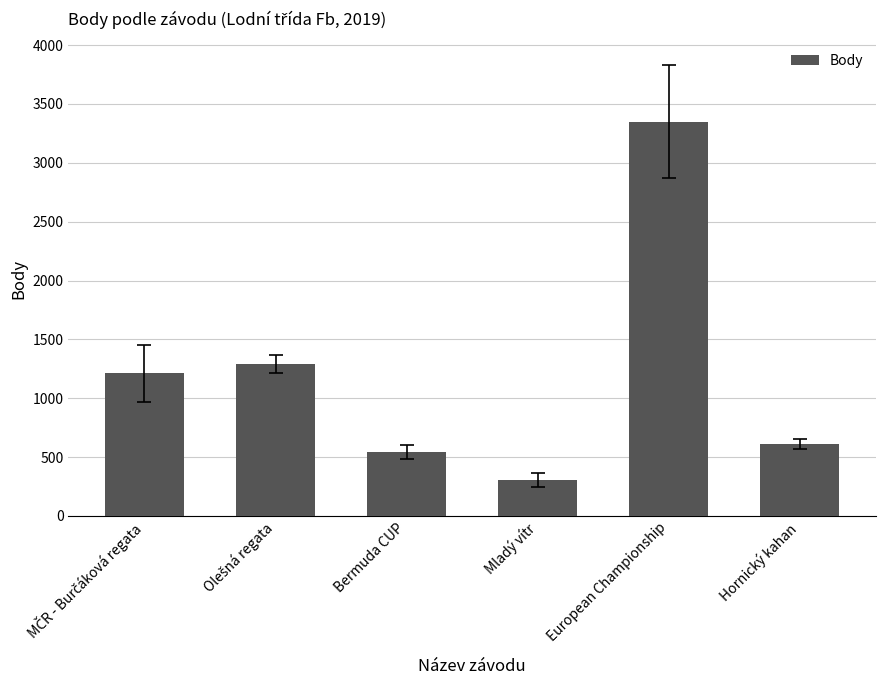

How many bars are there in total?

6